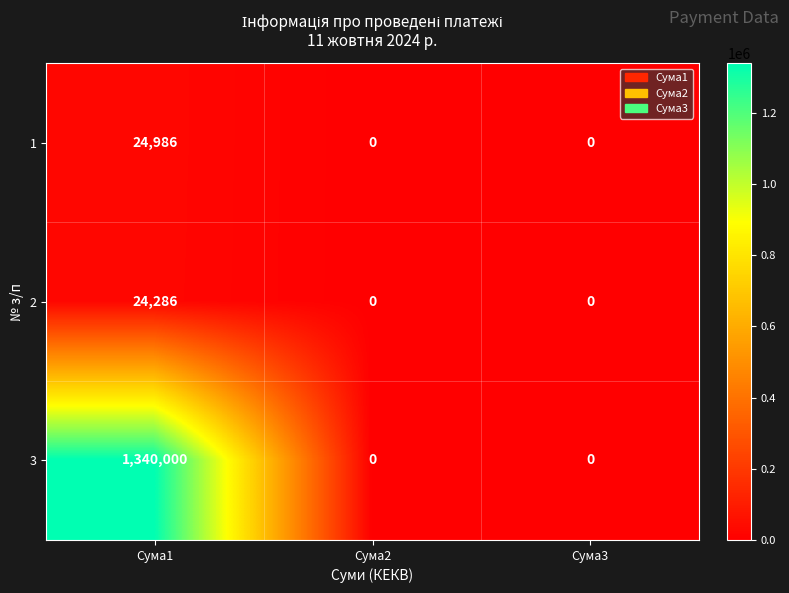

List the series in order of their peak value, highest first.

3, 1, 2